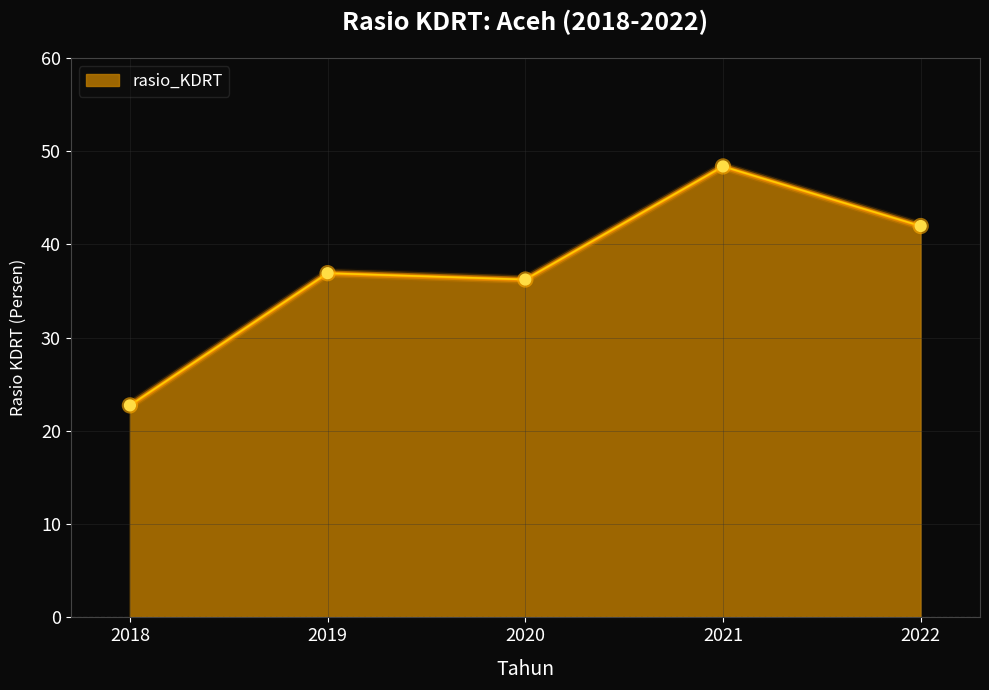

Which has a higher value, 2021 or 2018?

2021